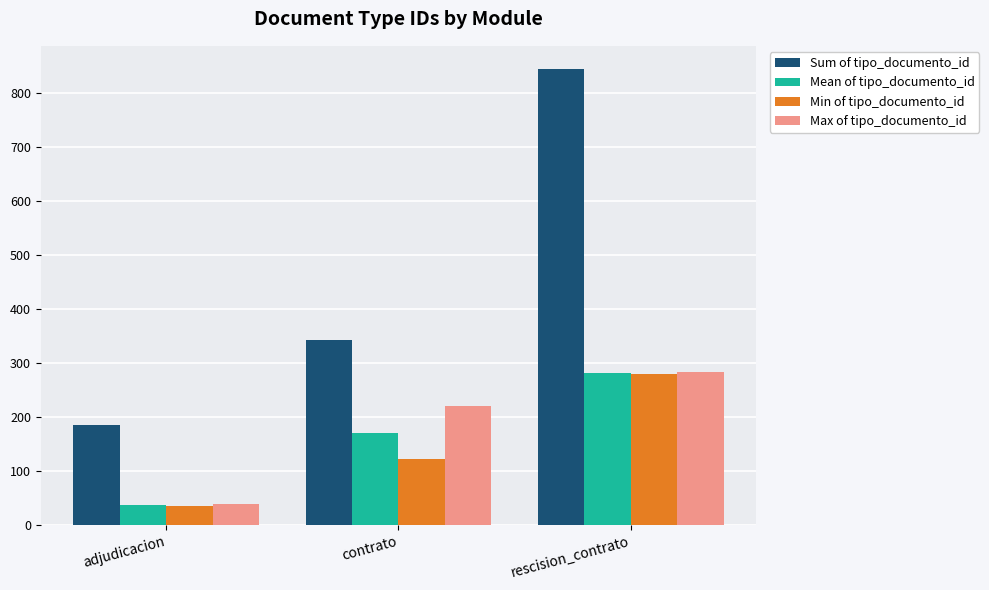

The value of Sum of tipo_documento_id at contrato is 549.7. True or false?

False